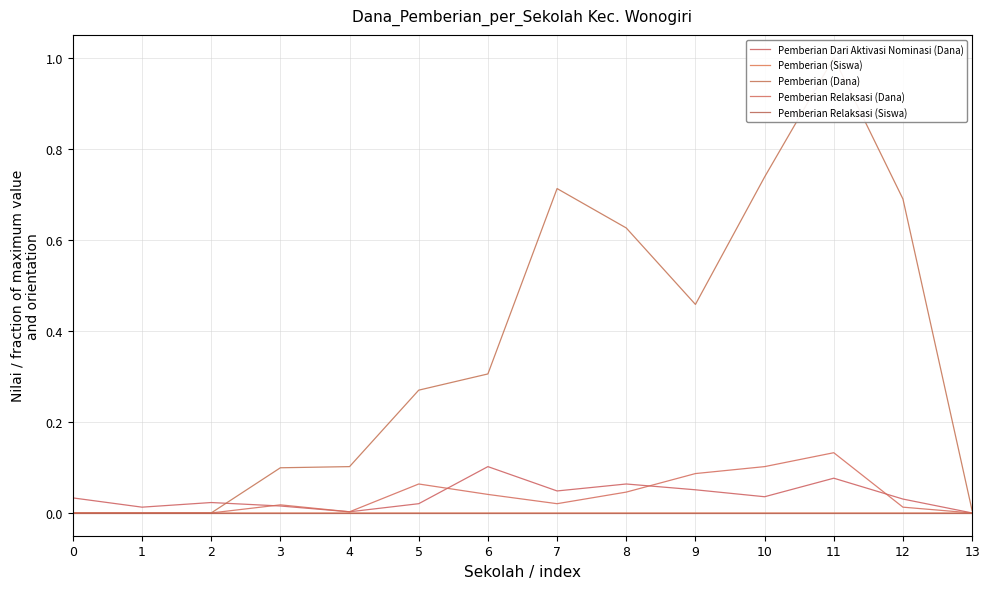

What is the value of the Pemberian (Dana) point at the 5th from the left?

0.1